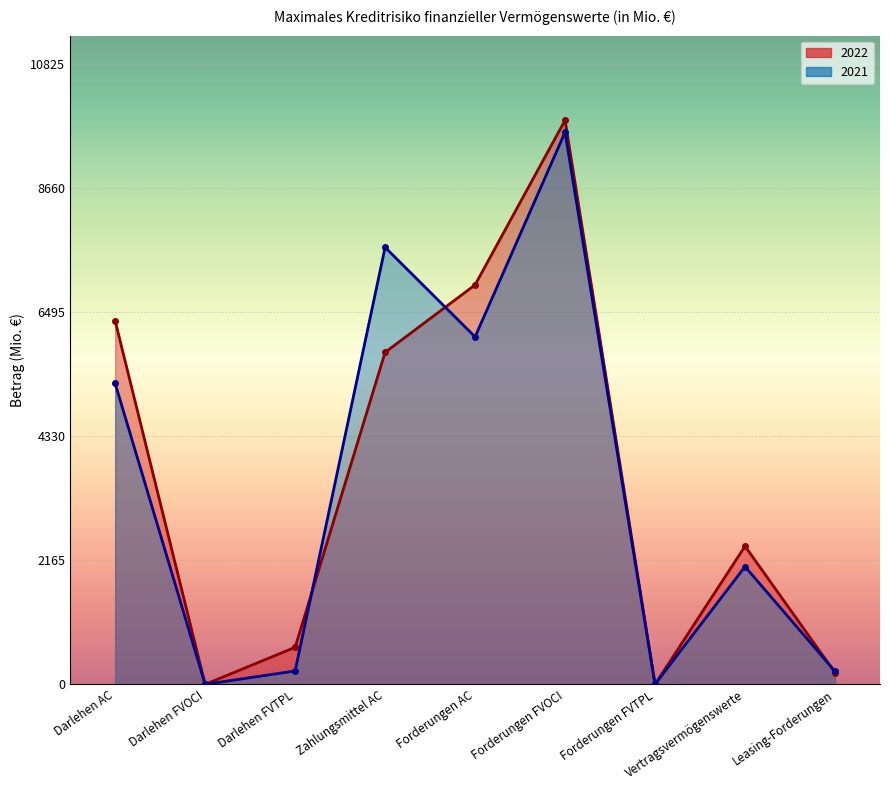

Reading left to right, what are all the values shown in this chart?

2022: 6341	0	646	5792	6969	9841	0	2410	205
2021: 5249	0	233	7624	6062	9633	1	2054	228